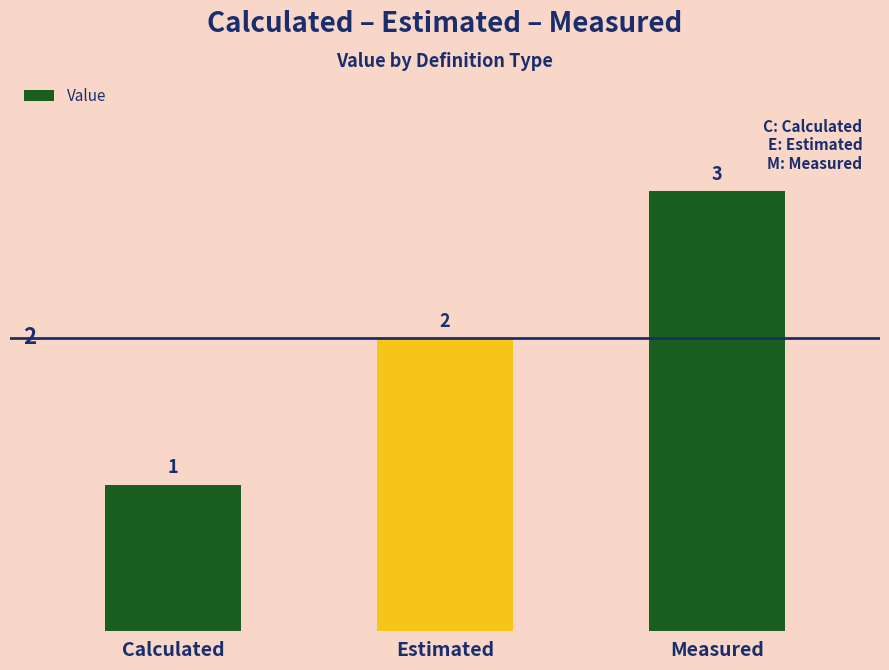

The value at Estimated is 2. True or false?

True